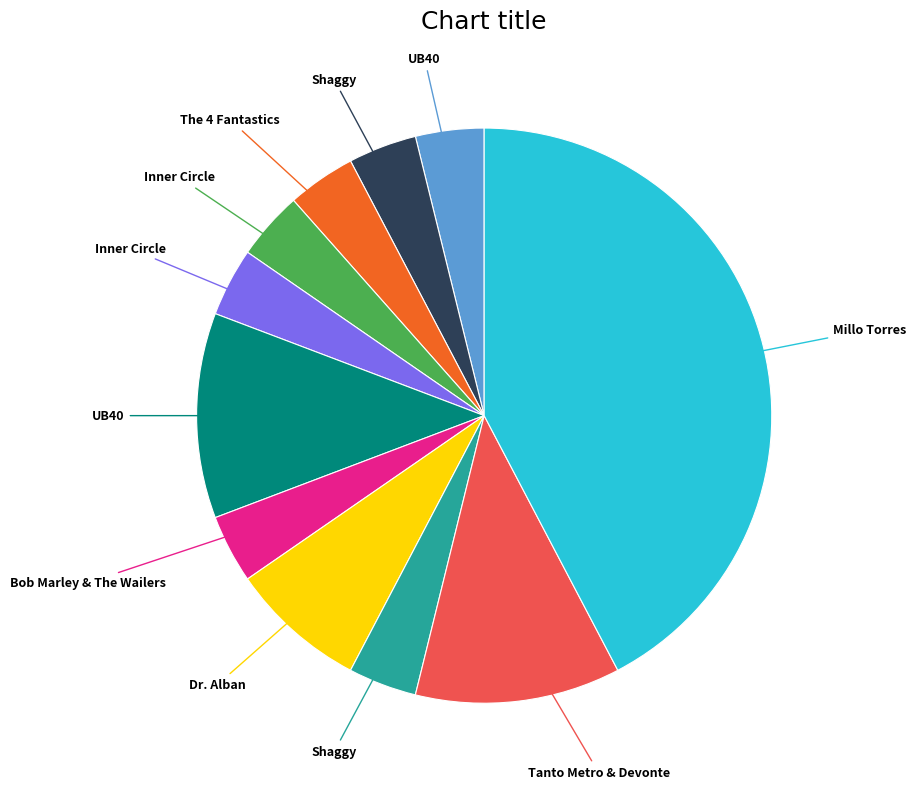

Does any single category account for the majority?

No